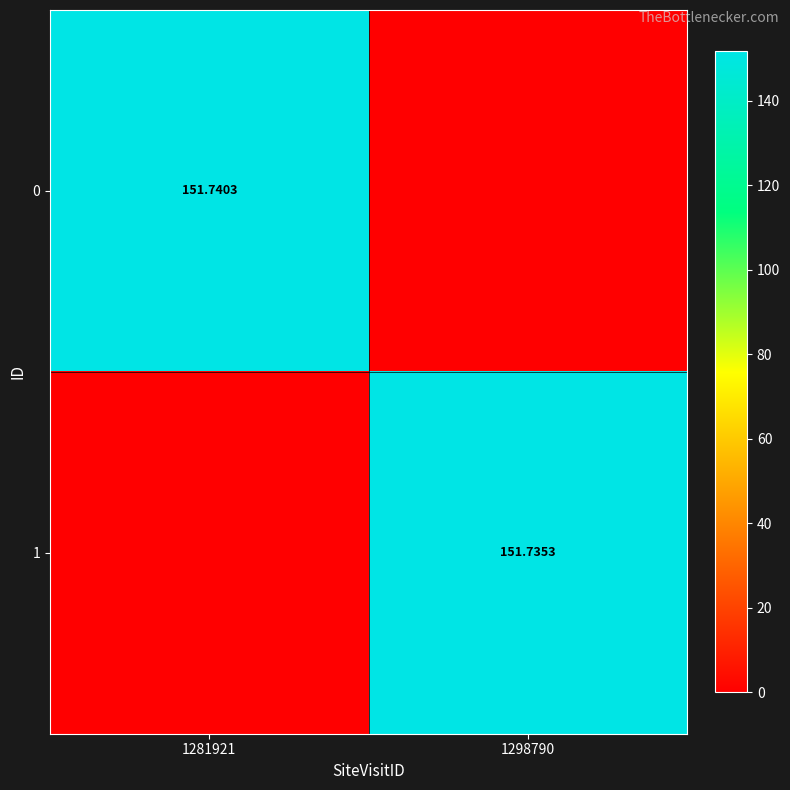

List the labels in order of 0 value, smallest first.

1298790, 1281921